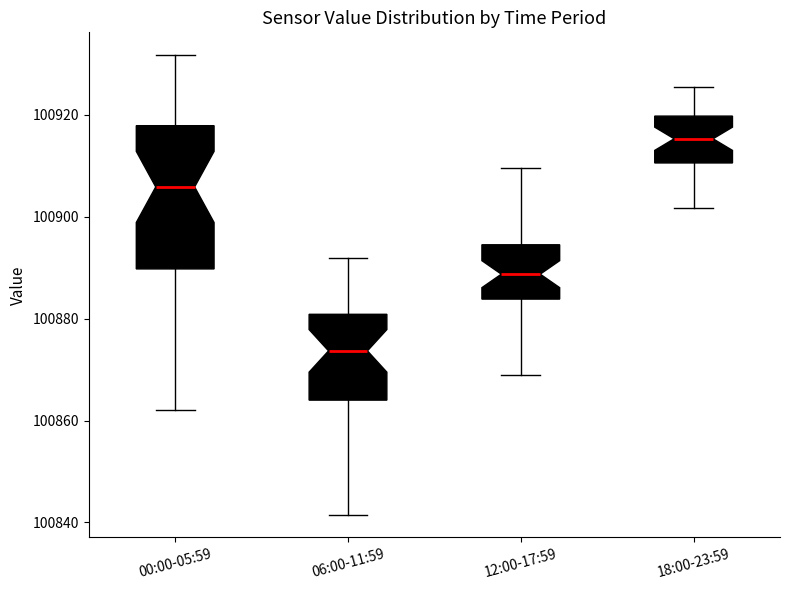

Comparing the boxes themselves (not the whiskers), which one is the tallest?

00:00-05:59